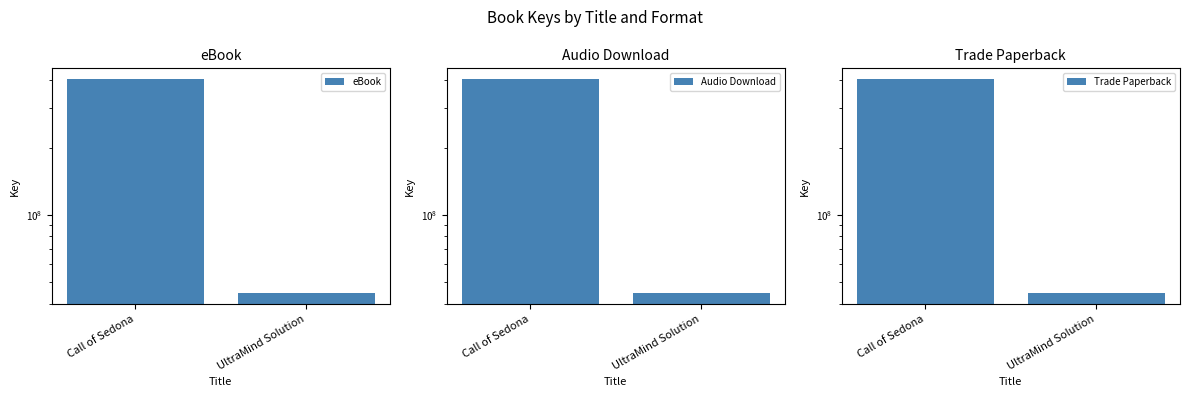

What is the sum of the eBook values at UltraMind Solution and Call of Sedona?

449956031